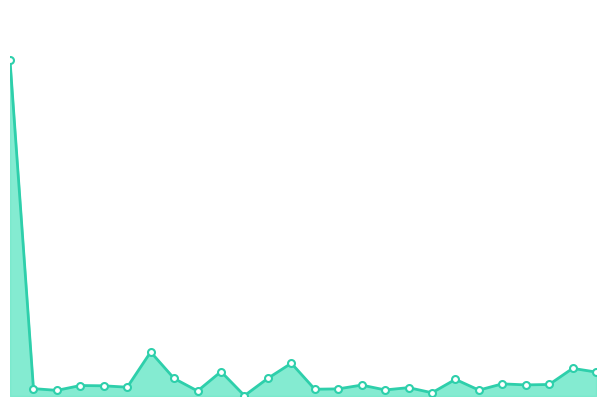

Reading left to right, extract all data points from this chart.

上田市=3813	上田市(上田市)=84	上田市(塩尻村)=64	上田市(川辺村)=119	上田市(泉田村２－２)=116	上田市(神川村)=100	上田市(神科村)=500	上田市(豊里村)=199	上田市(殿城村)=57	上田市(中塩田村)=277	上田市(別所村)=4	上田市(西塩田村)=201	上田市(東塩田村)=372	上田市(泉田村２－１)=77	上田市(室賀村)=81	上田市(浦里村２－１)=124	上田市(丸子町)=69	上田市(東内村)=95	上田市(西内村)=37	上田市(依田村)=189	上田市(長瀬村)=67	上田市(塩川村)=138	上田市(傍陽村)=126	上田市(本原村)=131	上田市(長村)=314	上田市(武石村)=272